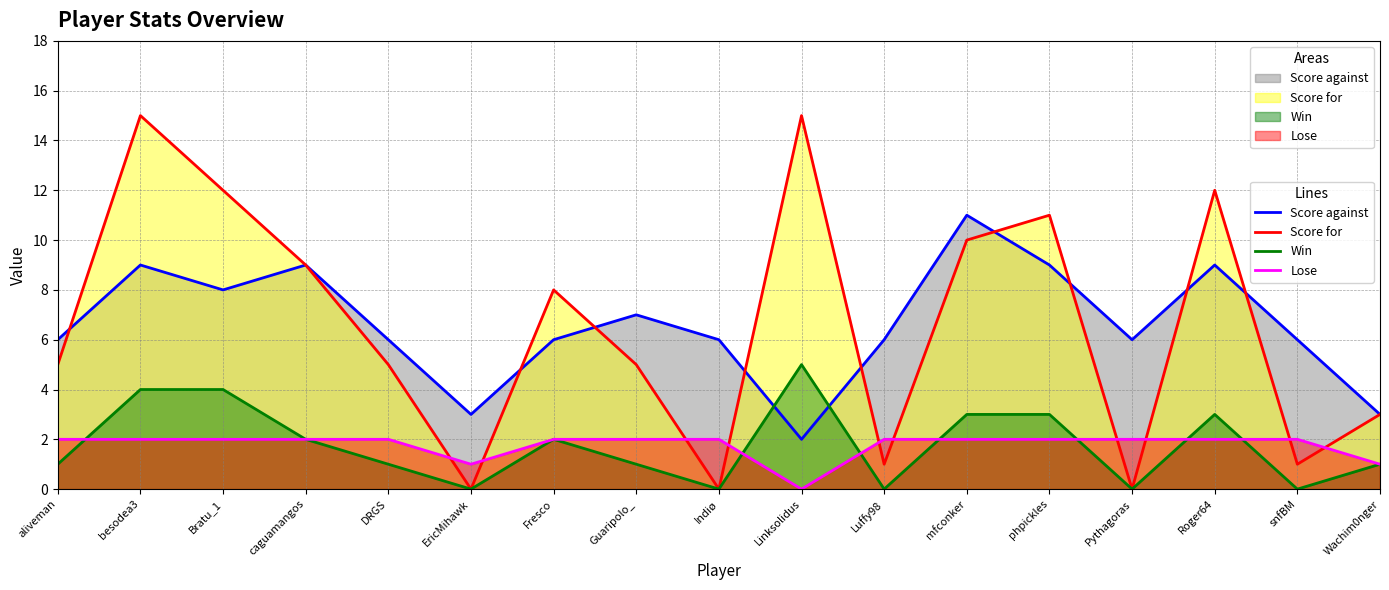

How many data points in Lose (line) are less than 2?

3